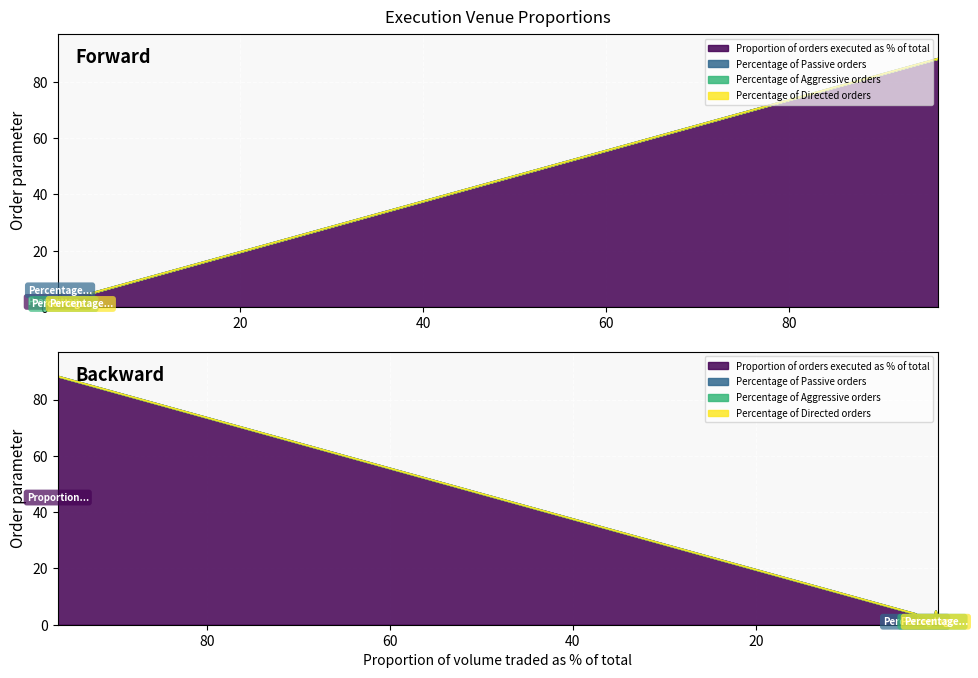

True or false: Percentage of Directed orders and Percentage of Aggressive orders cross at least once.

False